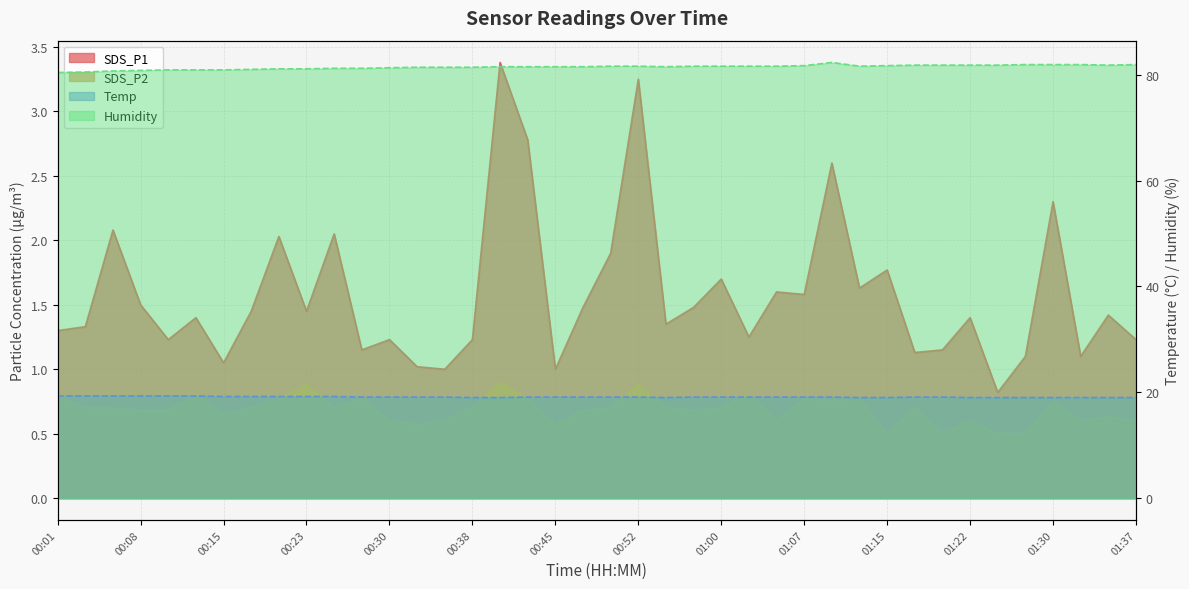

What is the difference between the maximum and second lowest values in the SDS_P2 series?

0.4